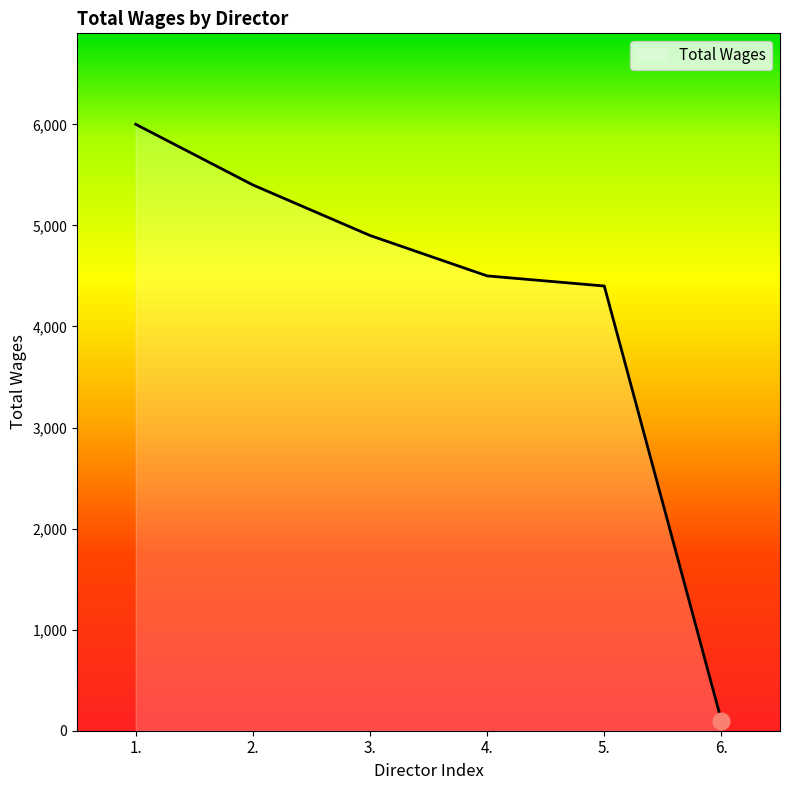

Which category has the highest value across all series?

1.